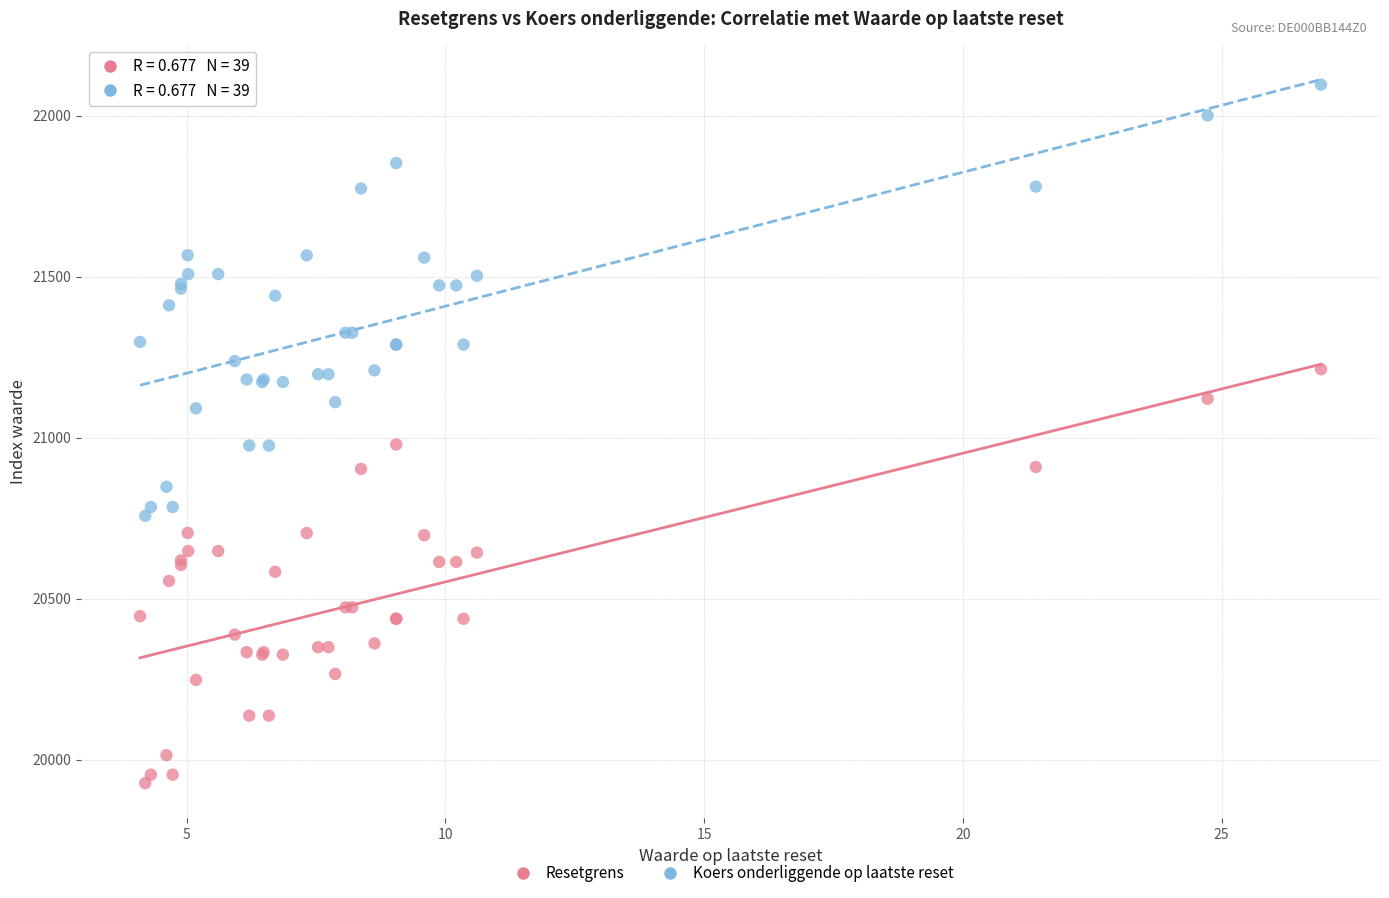

Which series has the widest spread of Y values?

Koers onderliggende op laatste reset